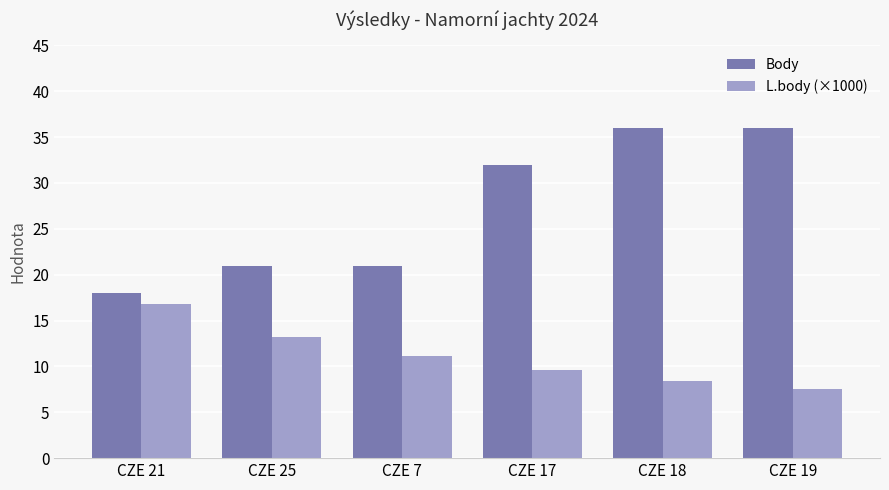

Reading left to right, transcribe all the data shown in this chart.

Body: CZE 21=18.0	CZE 25=21.0	CZE 7=21.0	CZE 17=32.0	CZE 18=36.0	CZE 19=36.0
L.body (×1000): CZE 21=16.8	CZE 25=13.2	CZE 7=11.1	CZE 17=9.6	CZE 18=8.4	CZE 19=7.5